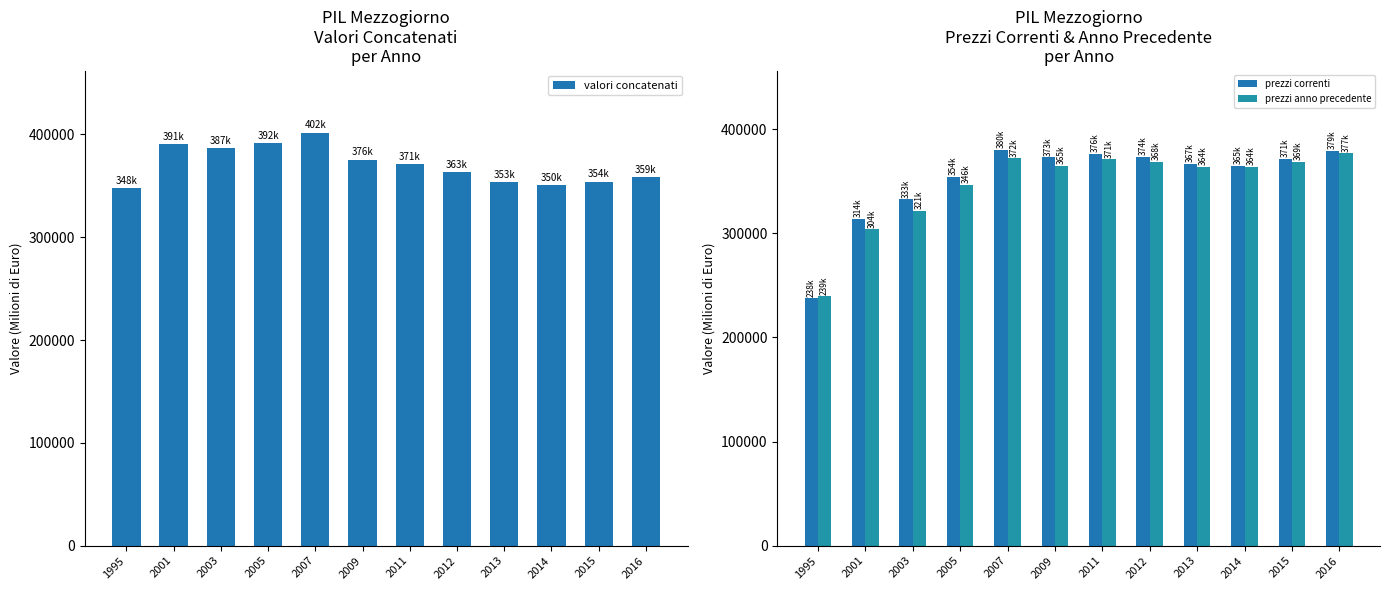

Where does the prezzi anno precedente series first go above 364984?

2007